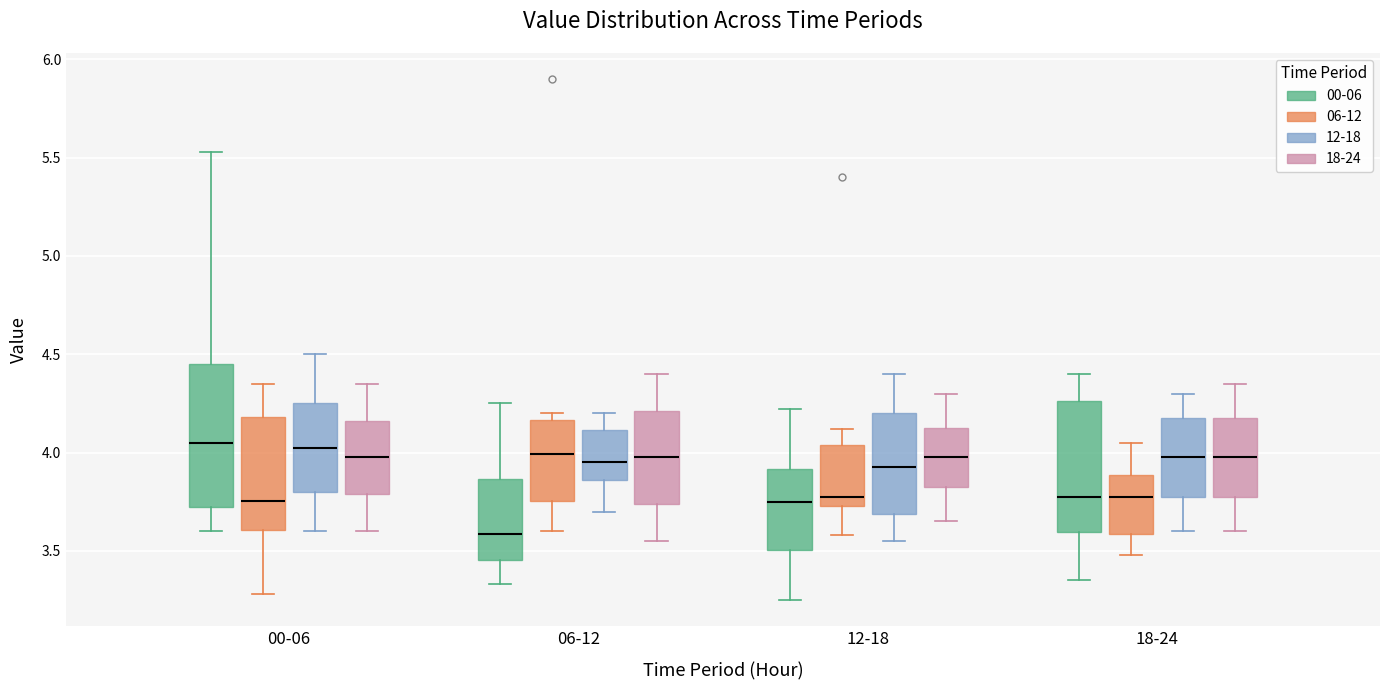

Which box is the tallest, from its lower edge to its upper edge?

00-06 (00-06)